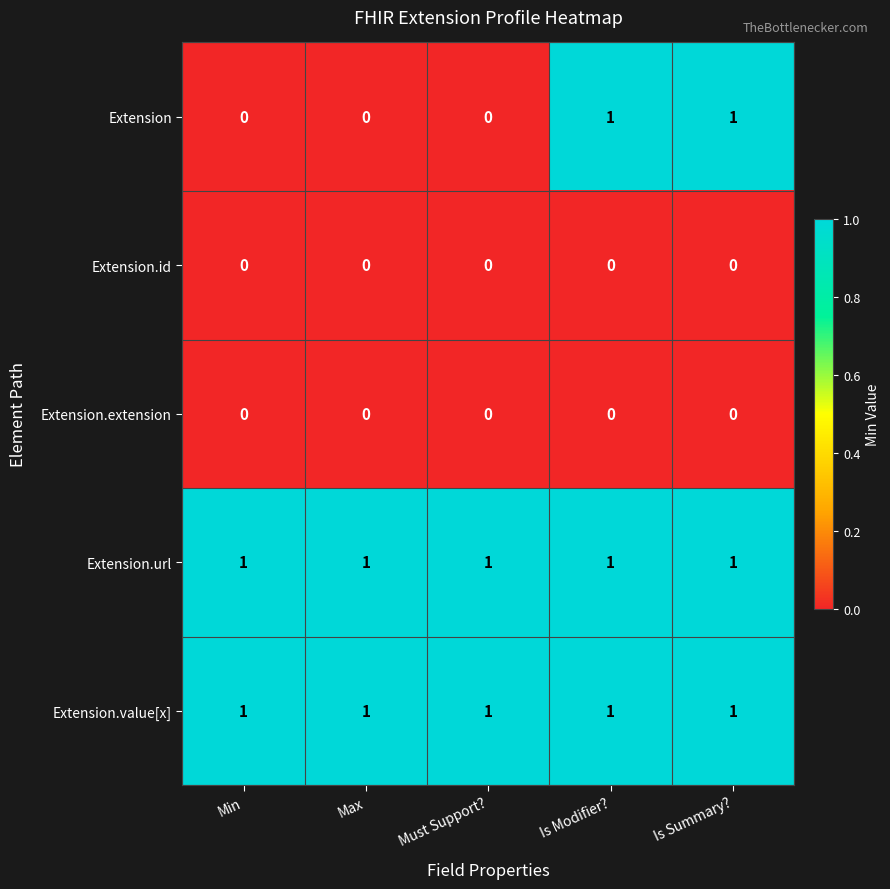

Which series changed the most between Must Support? and Is Modifier??

Extension